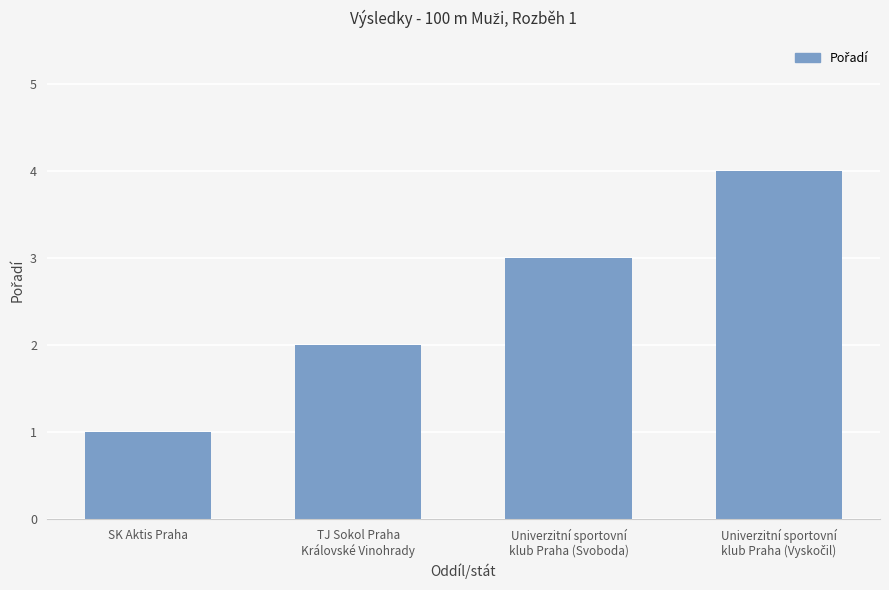

What is the sum of all values?

10